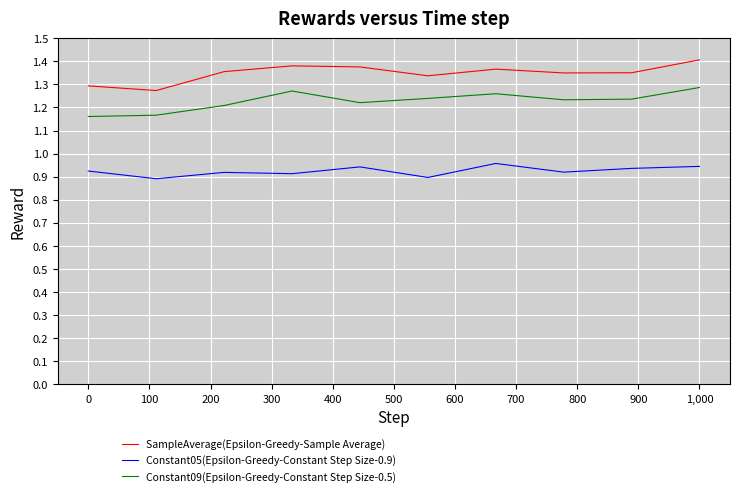

At which category does SampleAverage(Epsilon-Greedy-Sample Average) reach its first local peak?

300